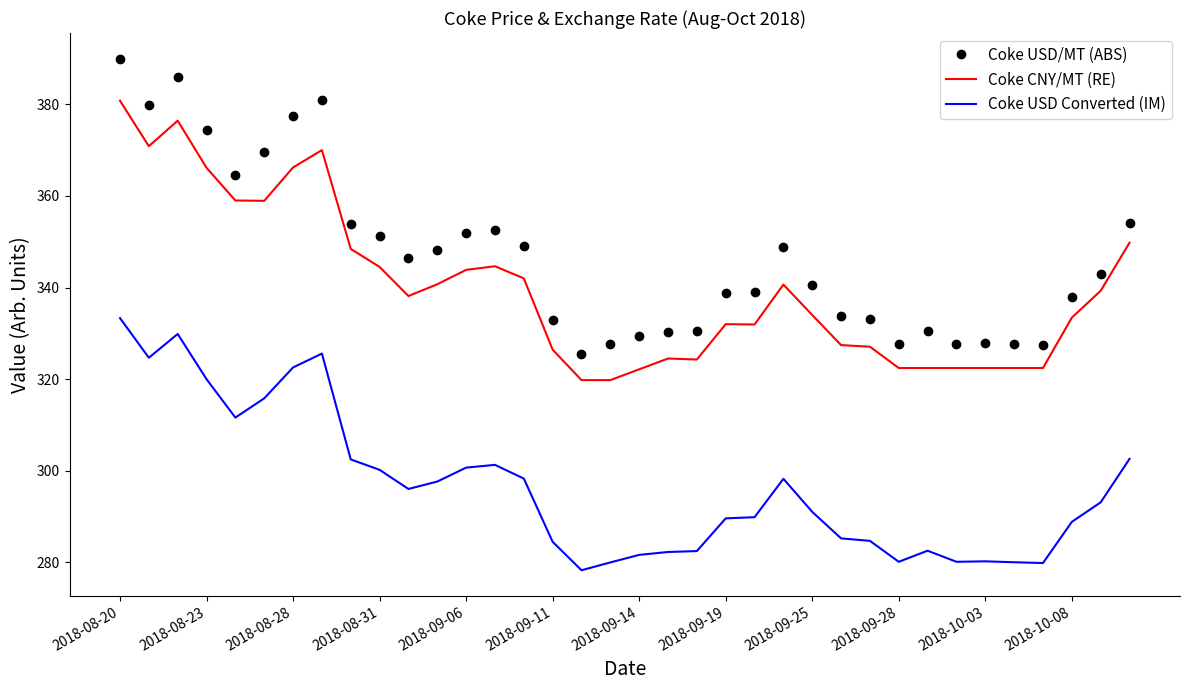

Which series has the largest range (max minus min)?

Coke USD/MT (ABS)